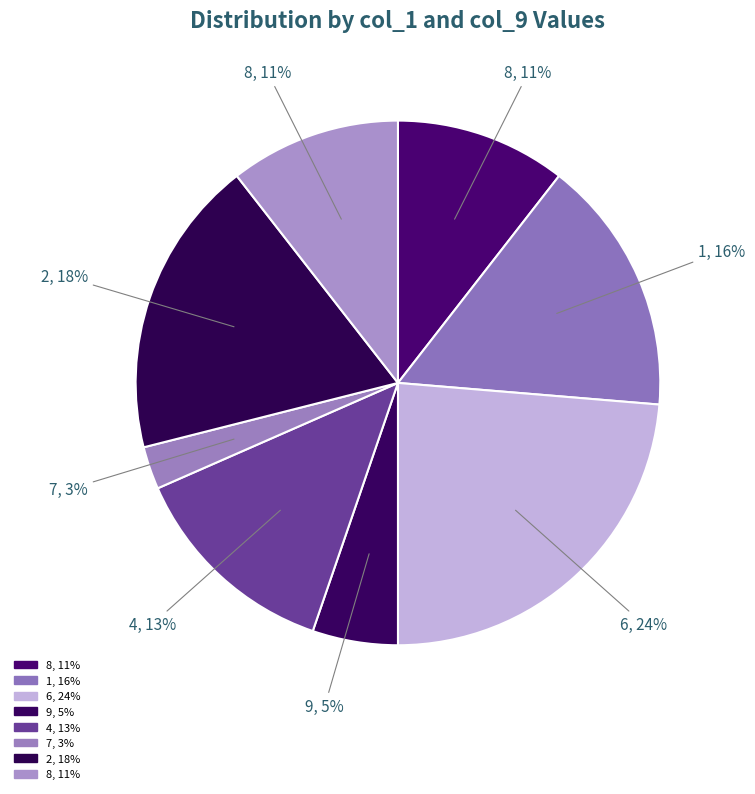

How many segments does this pie chart have?

8